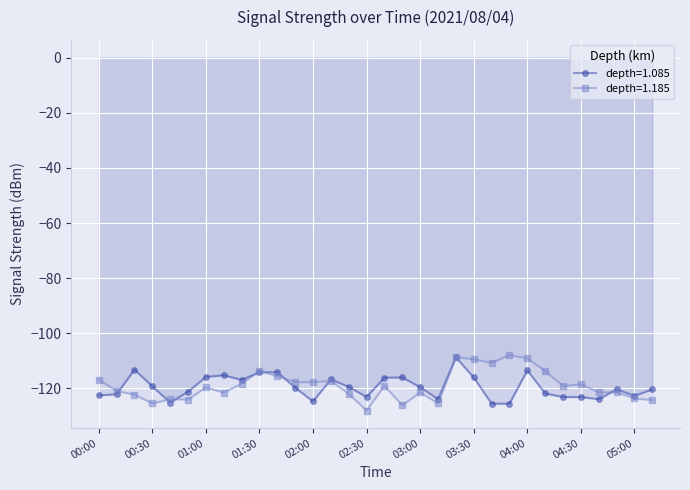

The value of 1.185 at 03:00 is -121.4. True or false?

True